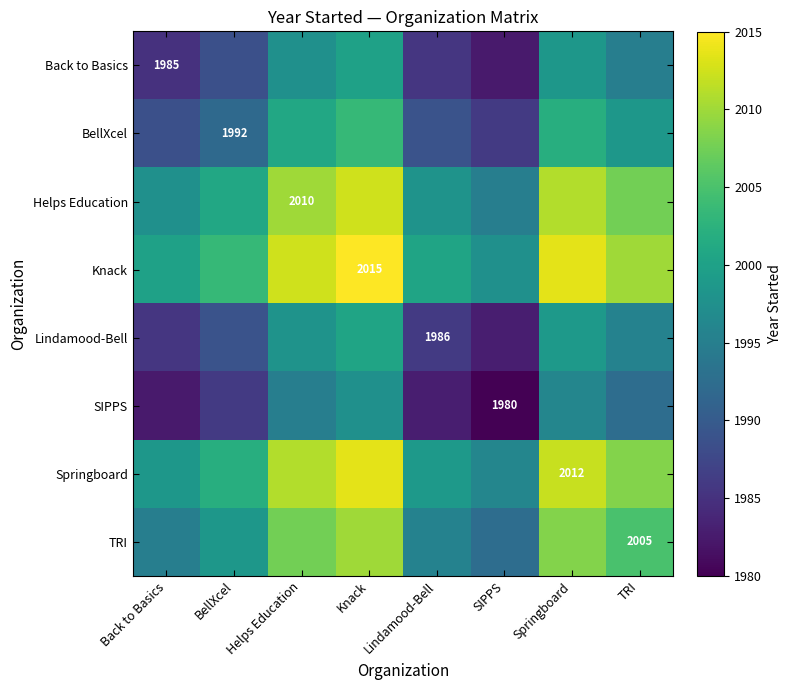

The value of Knack at Knack is 553.1. True or false?

False